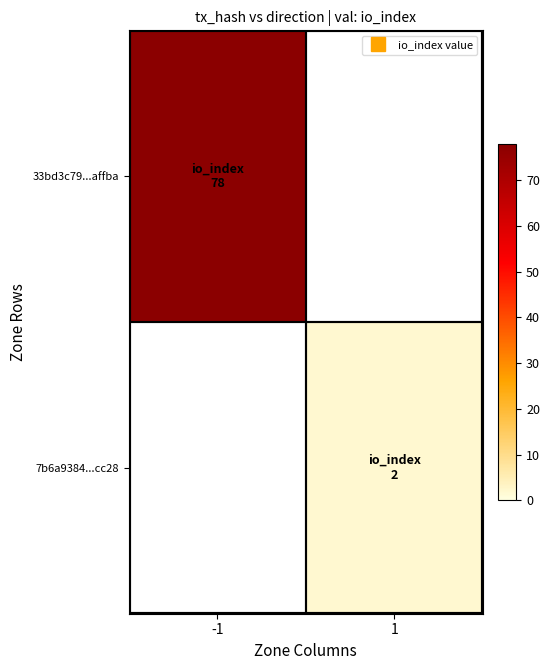

Is it true that 7b6a9384...cc28 equals 2.0 at 1?

True